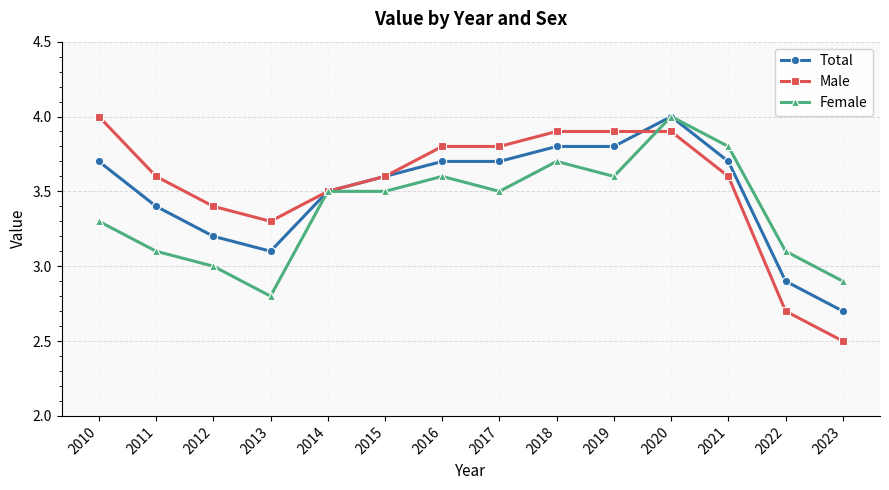

Where does the Total series first go above 3?

2010